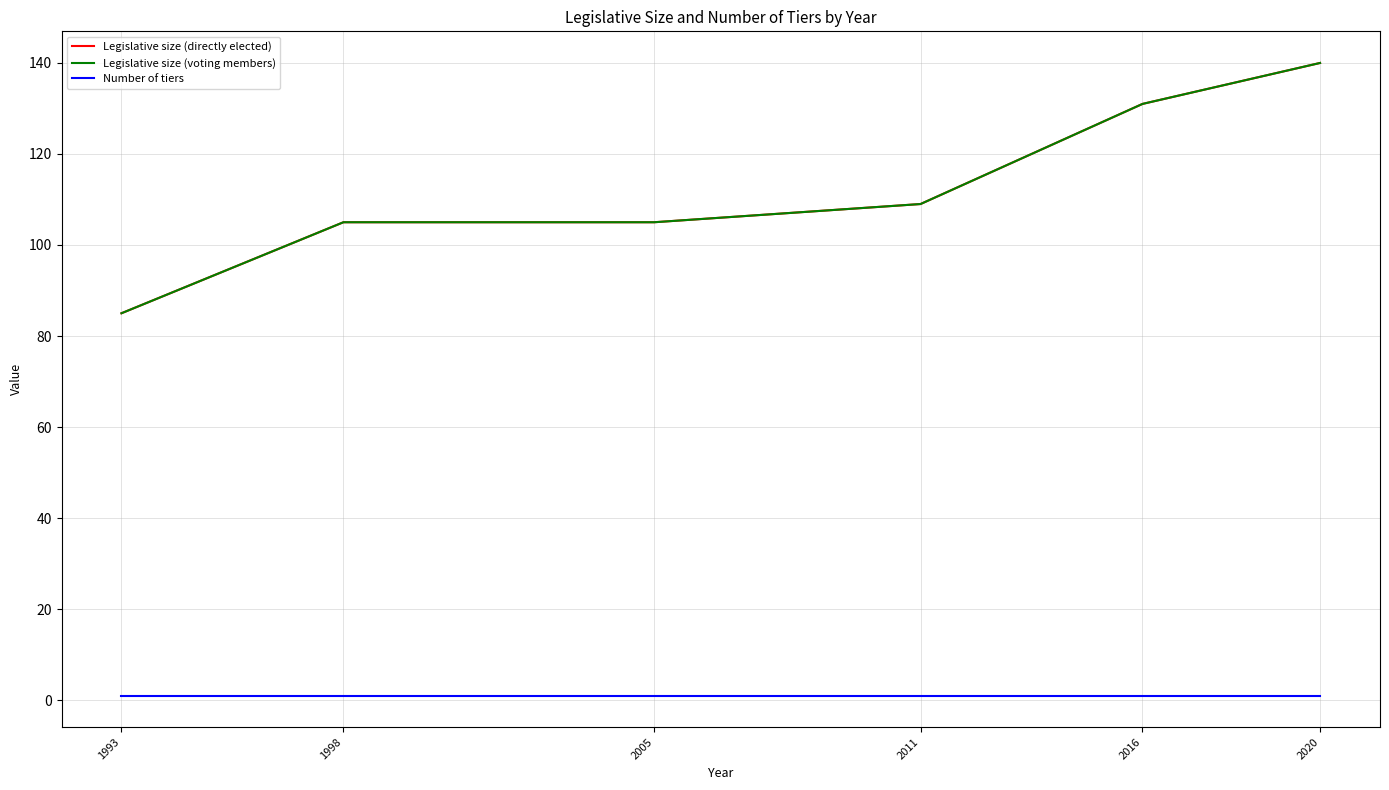

How many lines are shown in the chart?

3